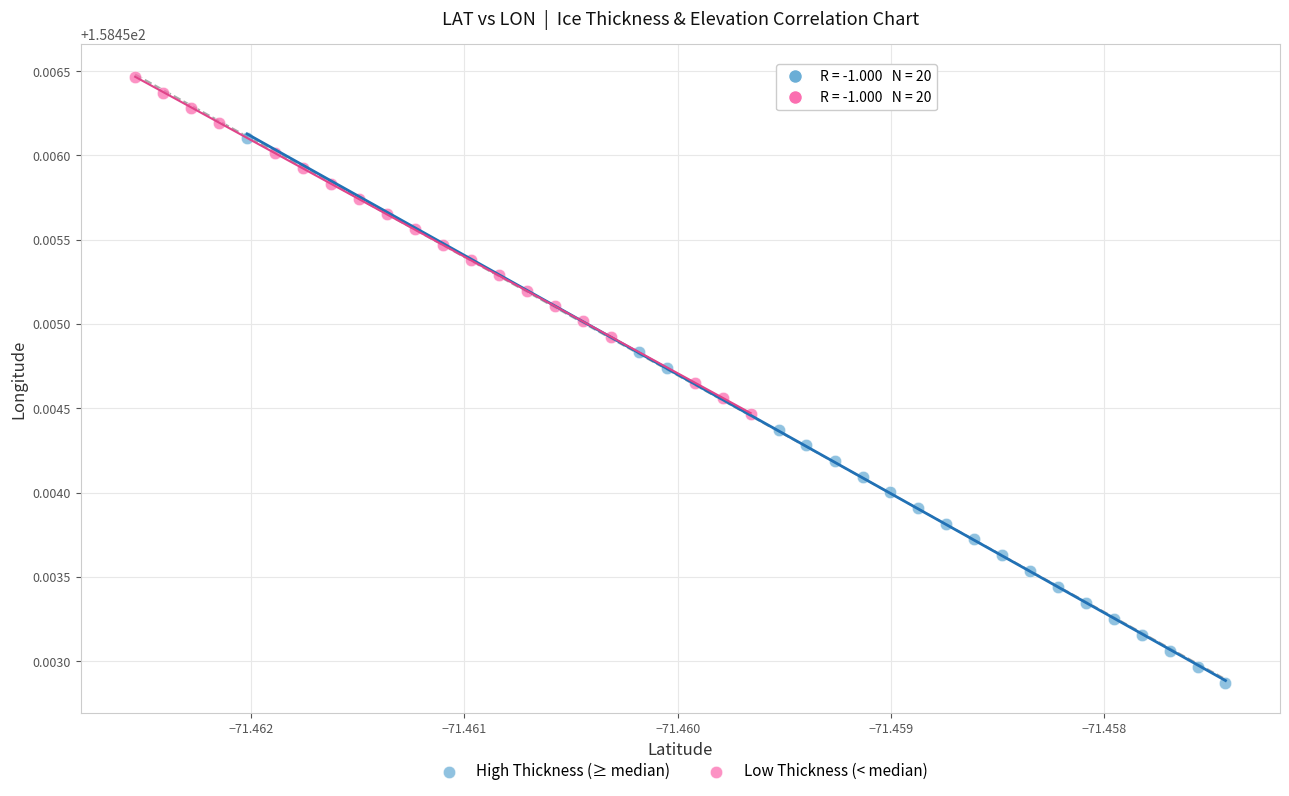

Which series reaches the minimum Y coordinate?

High Thickness (≥ median)